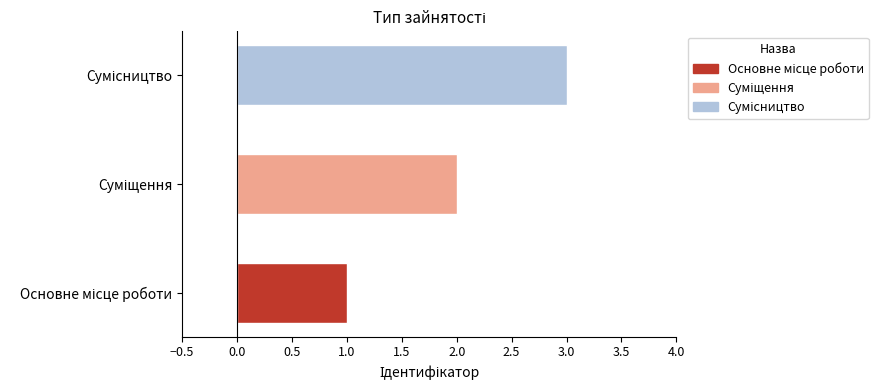

Rank the categories by value from highest to lowest.

Сумісництво, Суміщення, Основне місце роботи